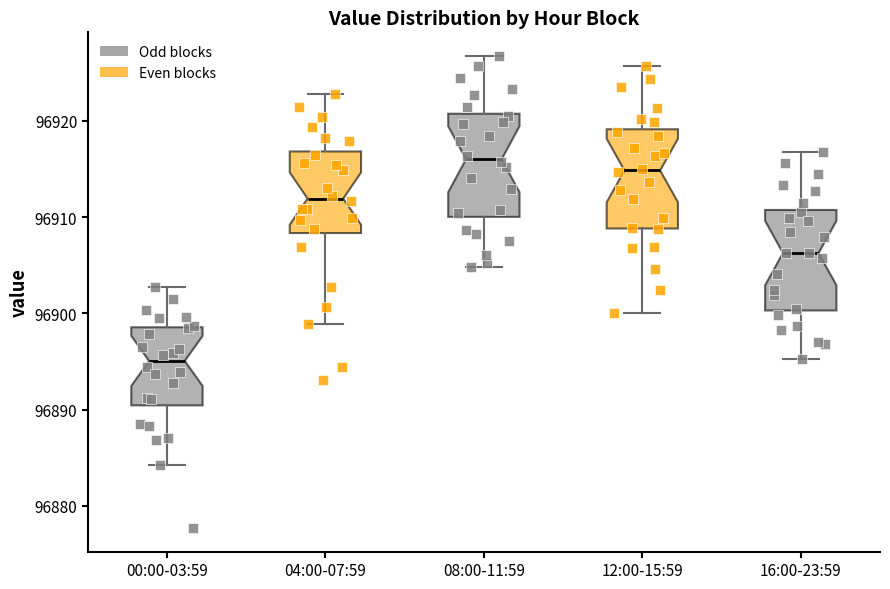

Where does the lower whisker of the box for 12:00-15:59 end on the y-axis? The values are not printed on the chart, so give them approximately, as read against the axis.

96900